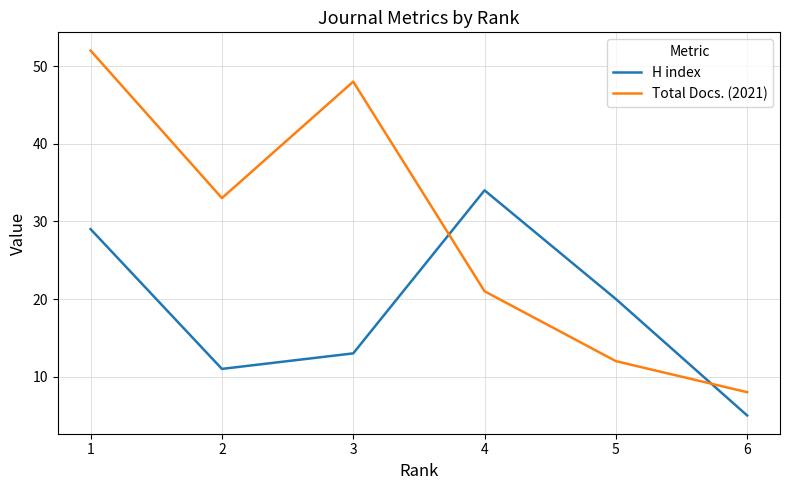

After their last crossing, which series has the higher values: Total Docs. (2021) or H index?

Total Docs. (2021)